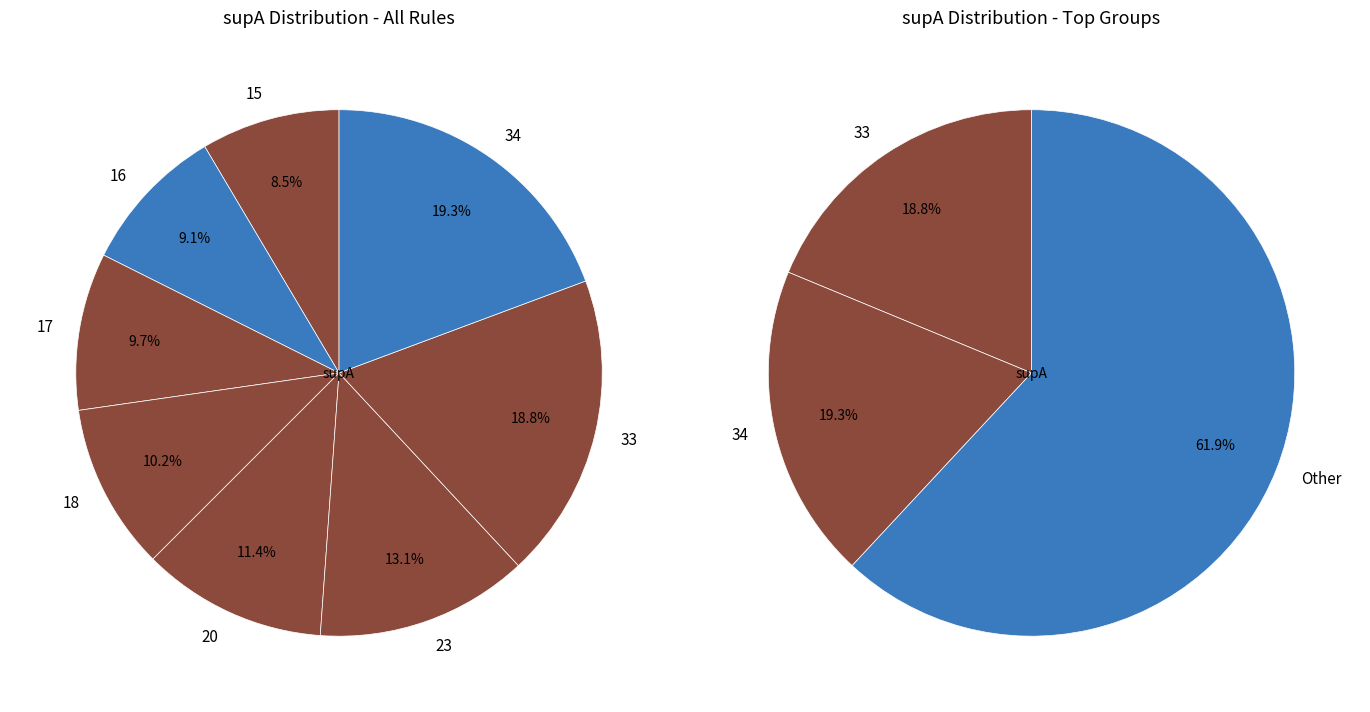

To the nearest percent, what is the difference between the 23 and 20 slice percentages?

2%